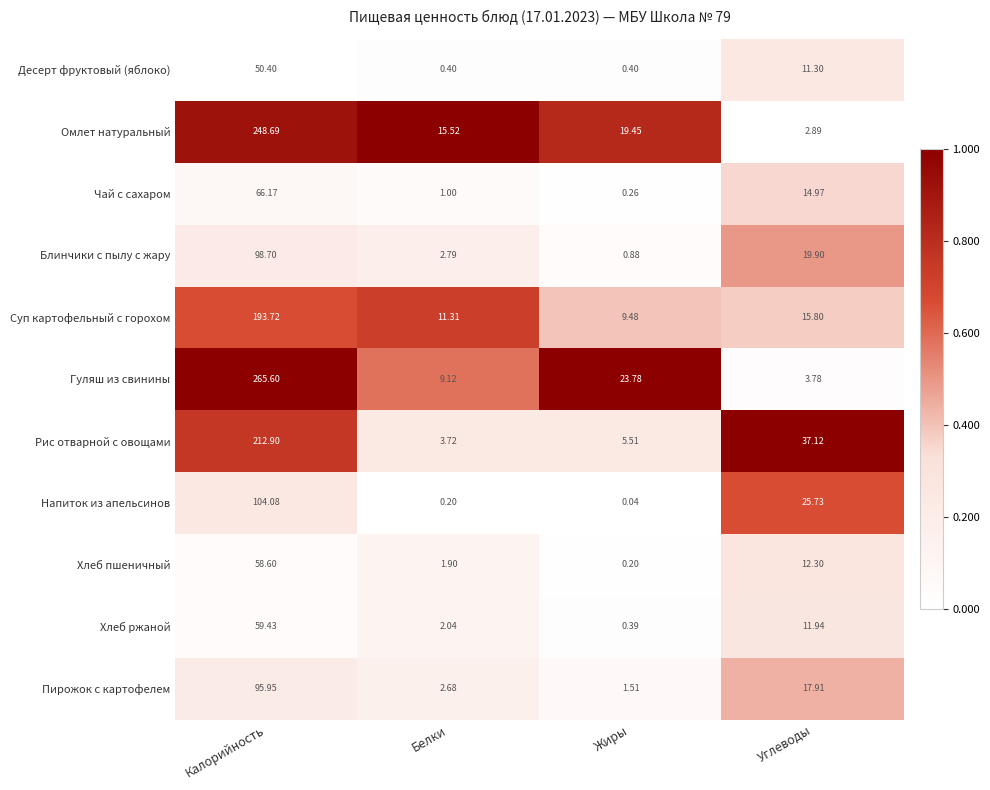

At which label is Омлет натуральный closest to 125?

Жиры